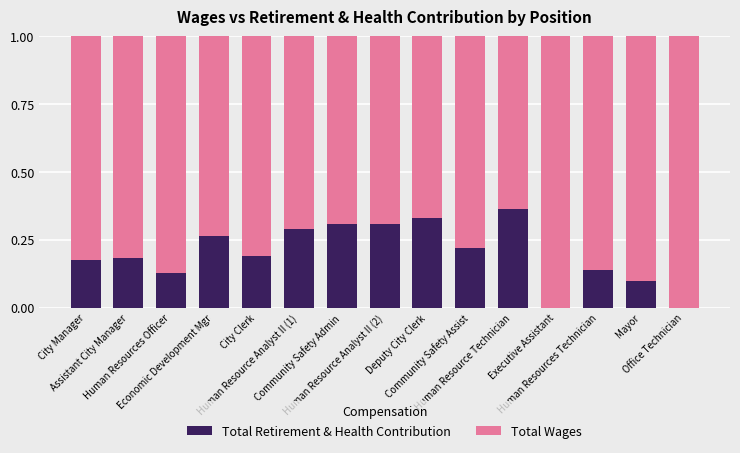

What is the average value of the Total Retirement & Health Contribution series?

0.2